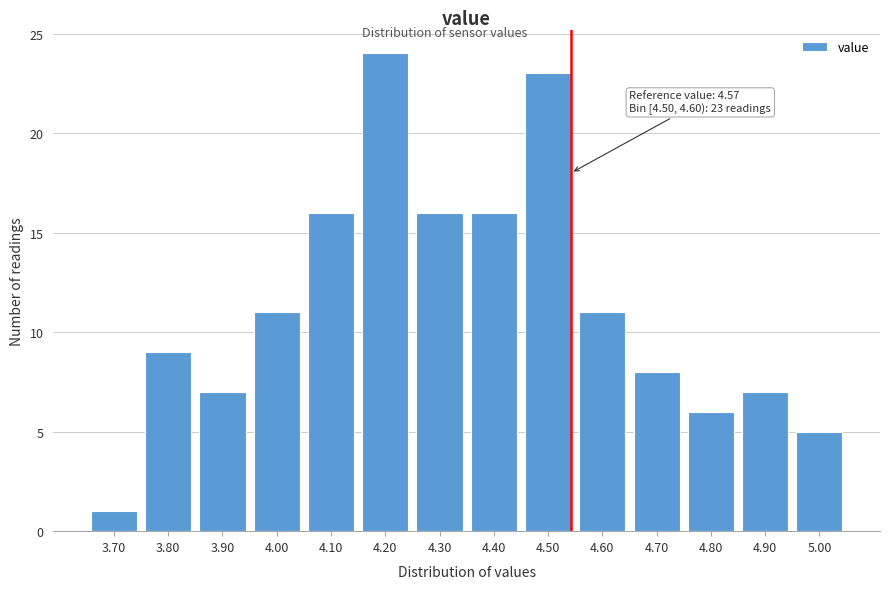

Reading left to right, extract all data points from this chart.

1	9	7	11	16	24	16	16	23	11	8	6	7	5